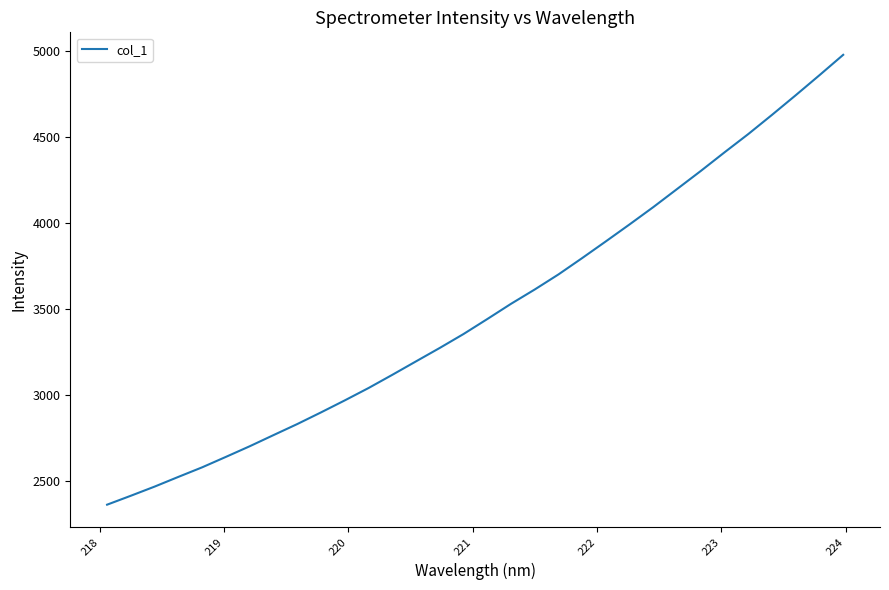

What is the minimum value shown in the chart?

2365.3